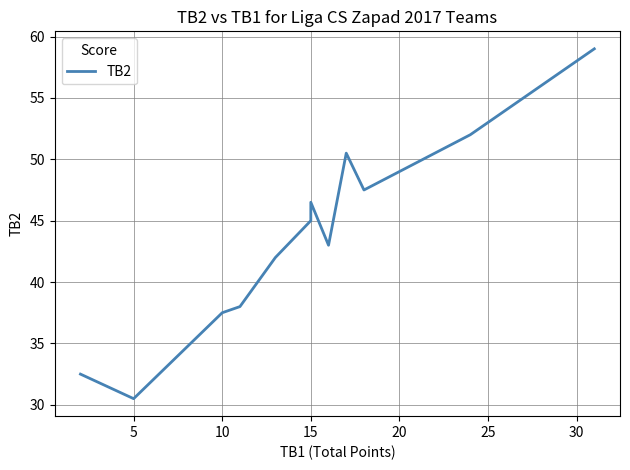

Which label corresponds to the smallest value in the chart?

5